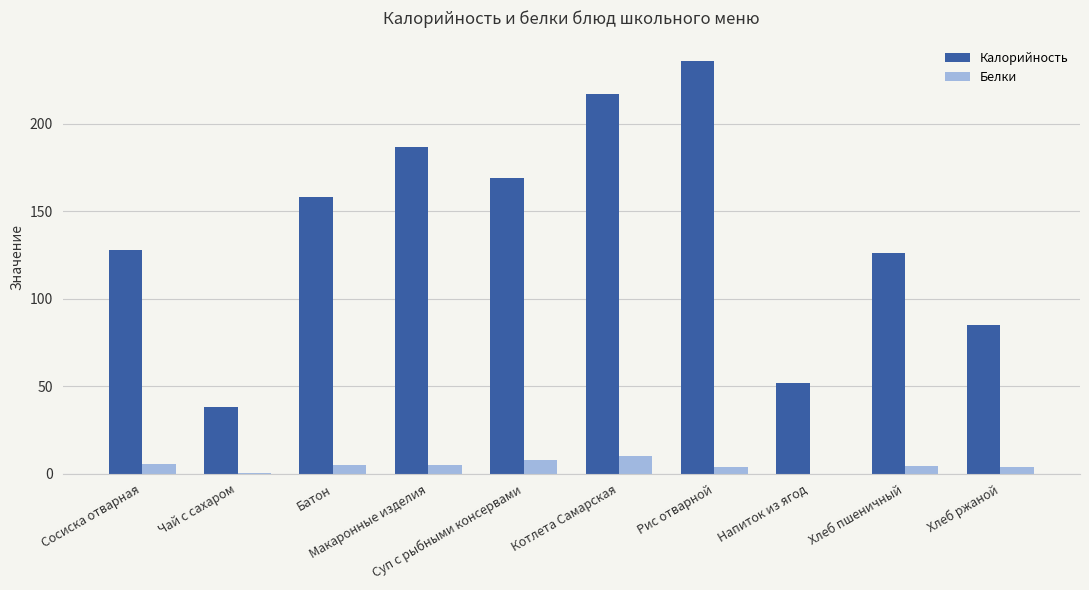

Which series has the largest total across all categories?

Калорийность